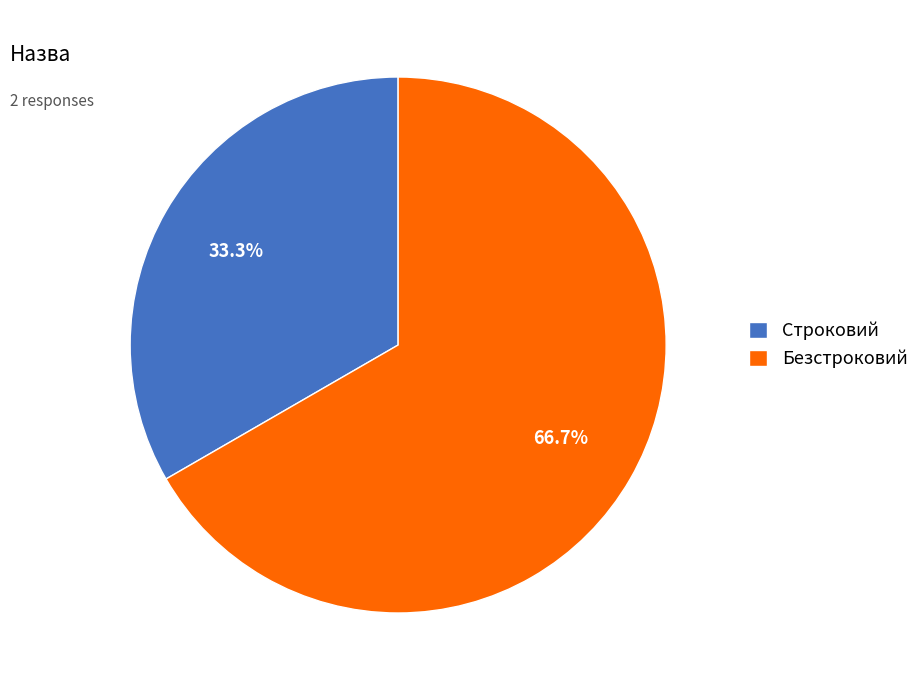

To the nearest percent, what portion does Безстроковий represent?

67%